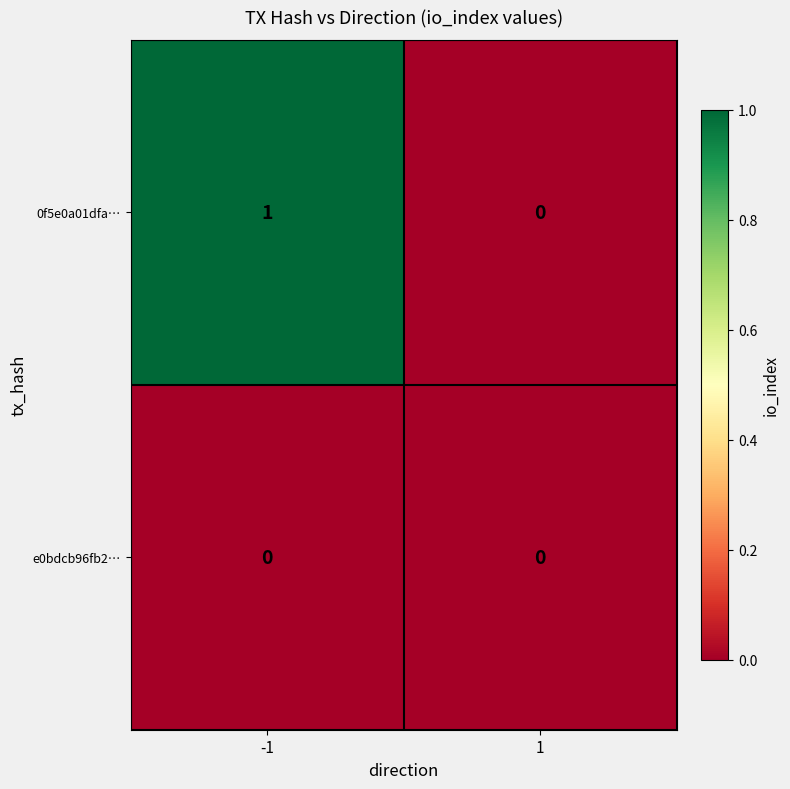

Reading right to left, list all the values displayed in this chart.

0f5e0a01dfa…: 0	1
e0bdcb96fb2…: 0	0